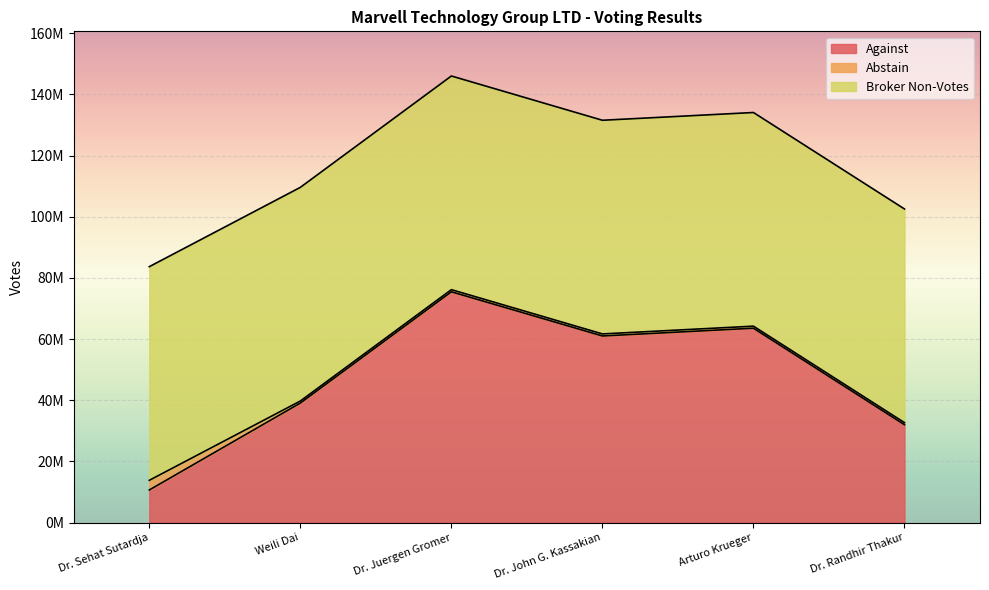

Which label corresponds to the smallest value in the chart?

Weili Dai